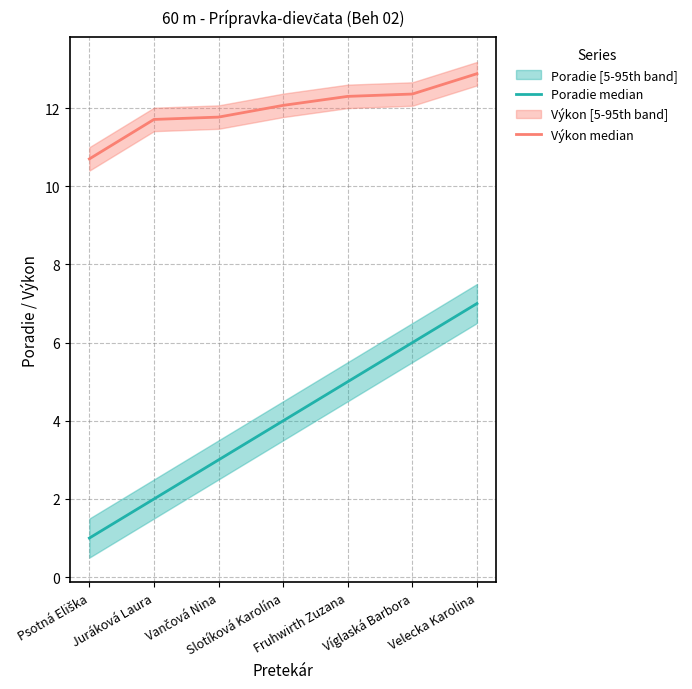

What is the greatest value displayed?

12.9